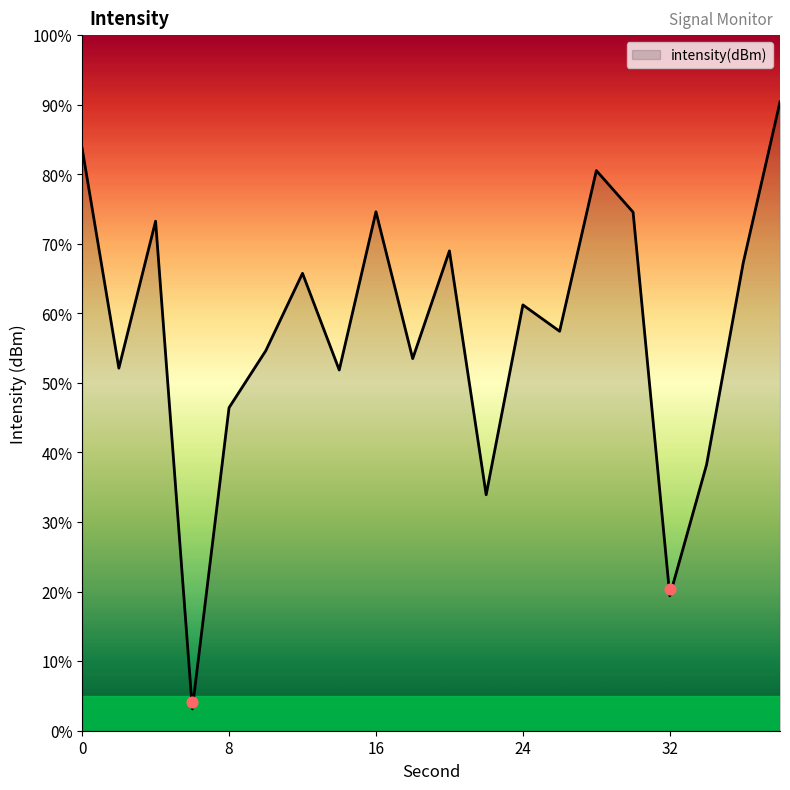

Approximately how many times larger is the value at 24 compared to 6?

19.5